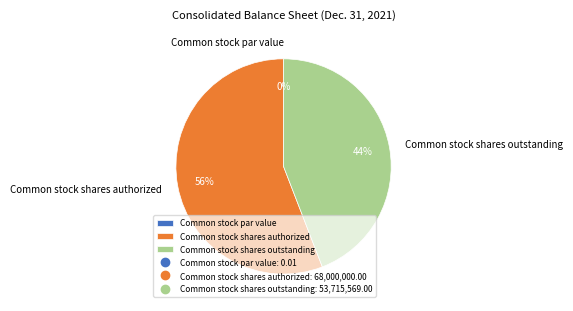

Which slice is the smallest?

Common stock par value